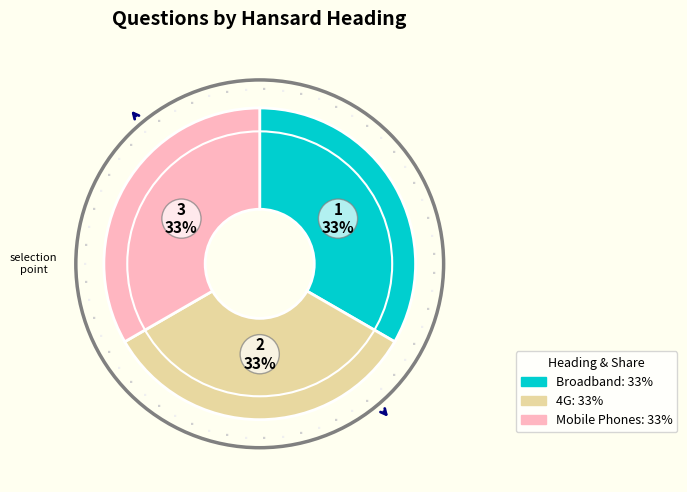

Is there any slice that represents more than half of the pie?

No